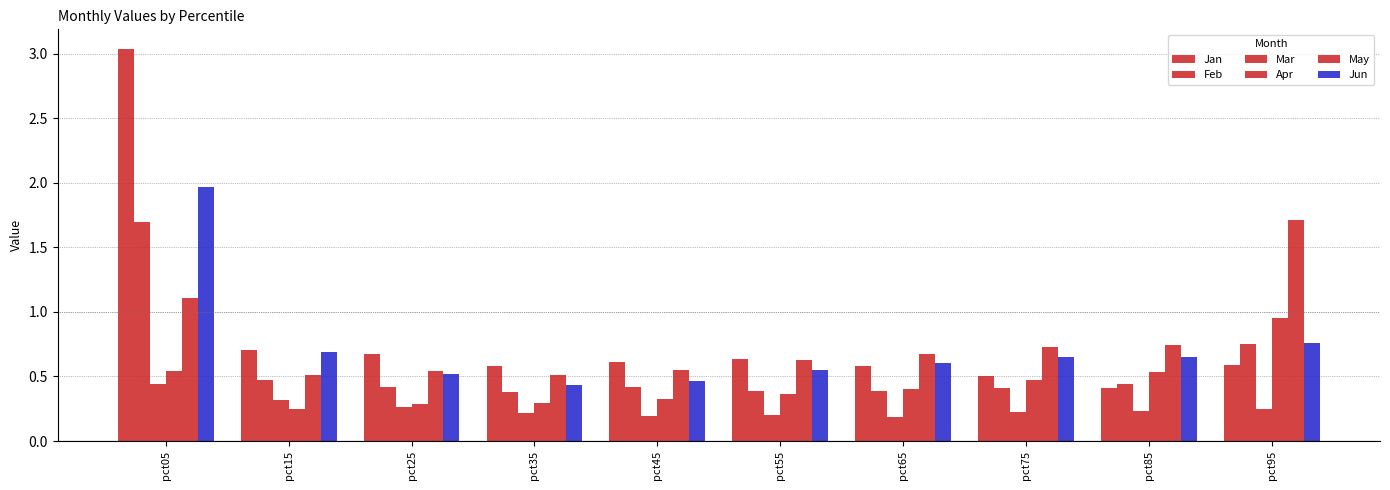

Is the value of Mar at pct05 greater than the value of May at pct25?

No